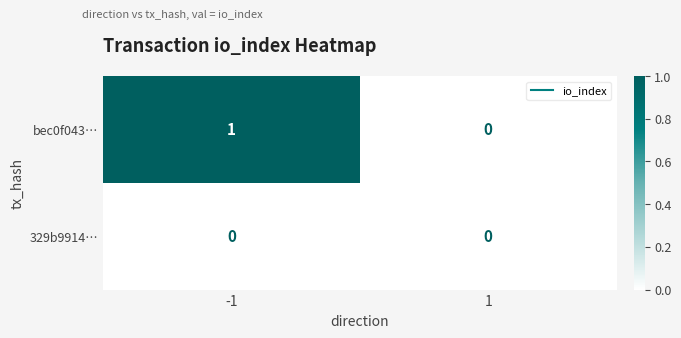

What is the greatest value displayed?

1